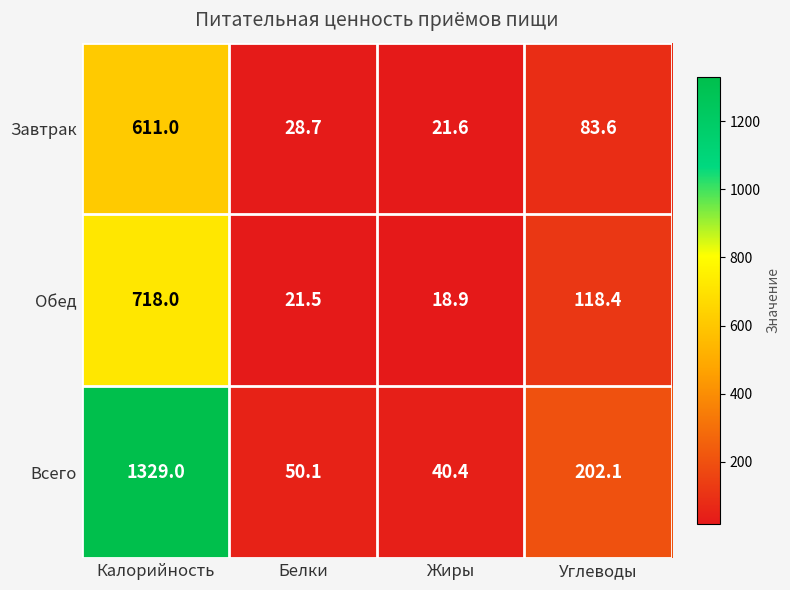

Which series has the largest total across all categories?

Всего